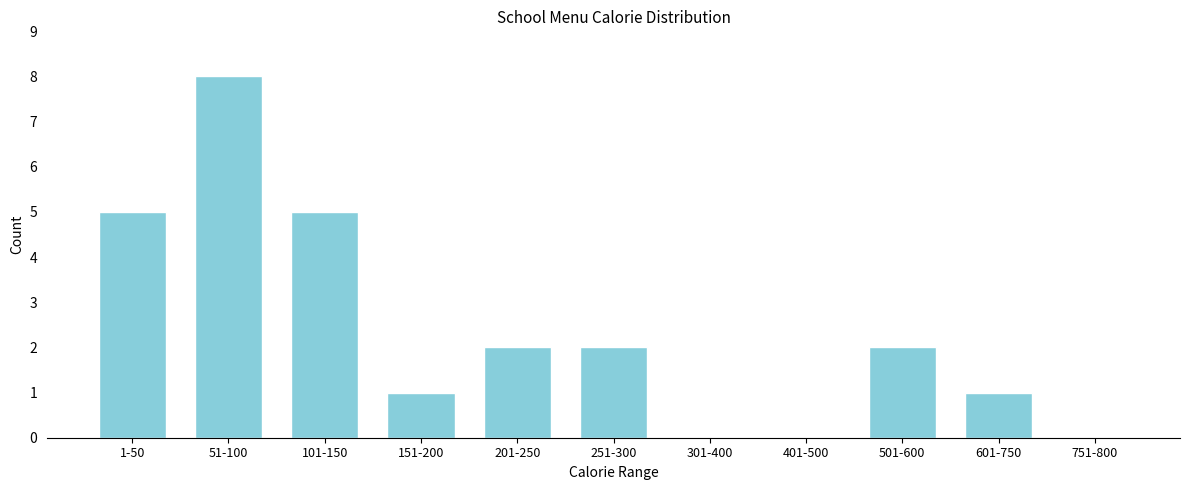

Reading left to right, transcribe all the data shown in this chart.

1-50=5	51-100=8	101-150=5	151-200=1	201-250=2	251-300=2	301-400=0	401-500=0	501-600=2	601-750=1	751-800=0